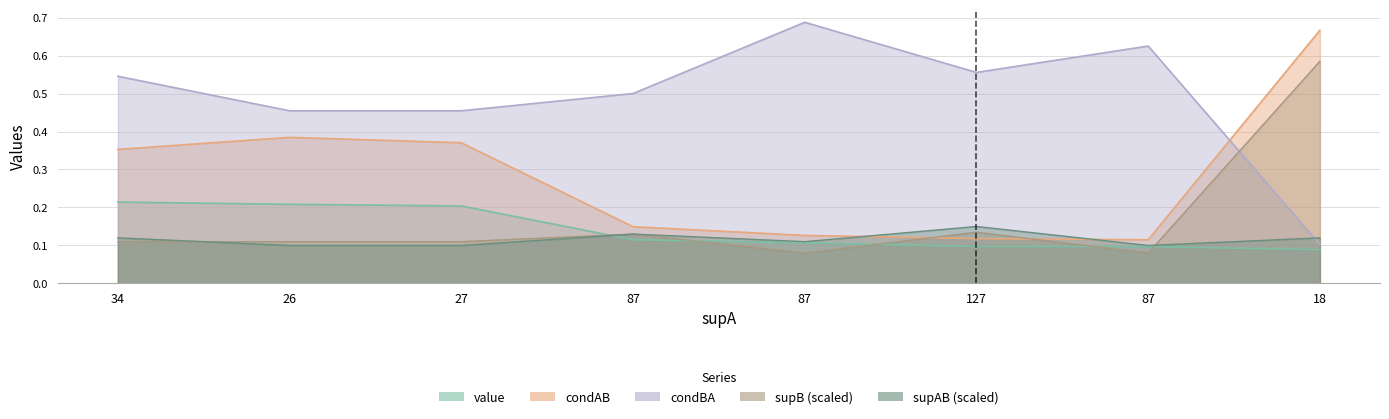

Count the number of categories in the chart.

8